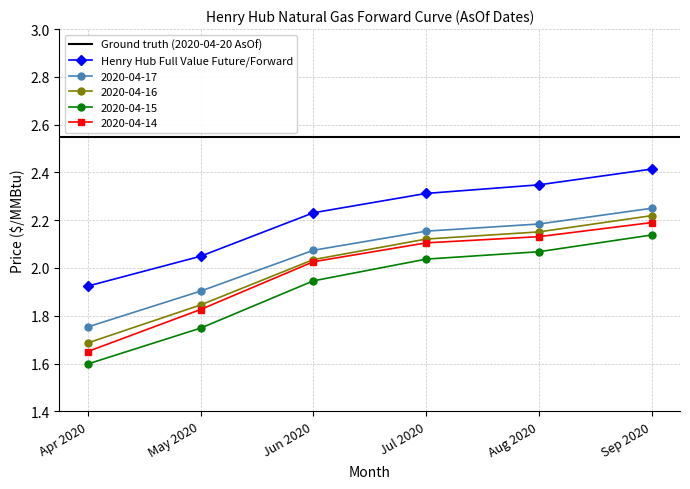

The 2020-04-15 series shows 2.0 at Jul 2020. True or false?

True